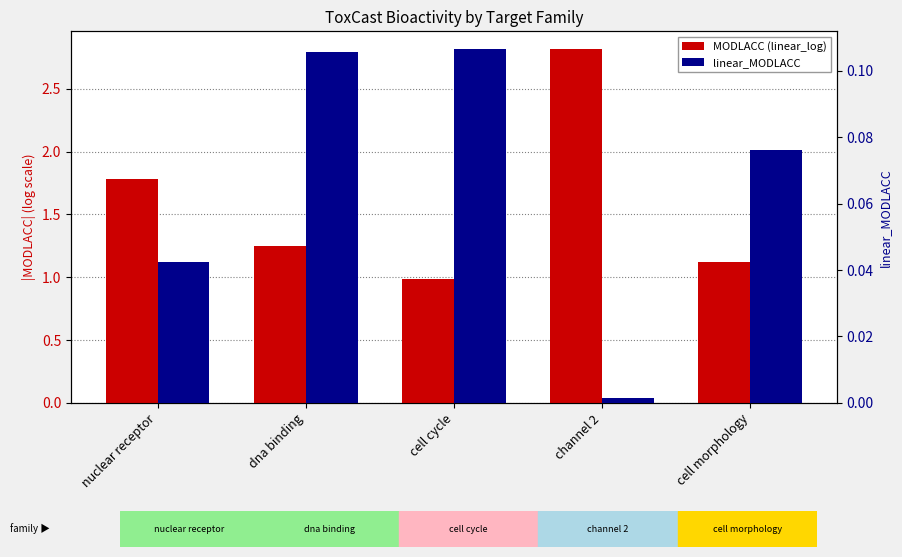

Reading left to right, what are all the values shown in this chart?

MODLACC (linear_log): nuclear receptor=1.8	dna binding=1.3	cell cycle=1.0	channel 2=2.8	cell morphology=1.1
linear_MODLACC: nuclear receptor=0.0	dna binding=0.1	cell cycle=0.1	channel 2=0.0	cell morphology=0.1